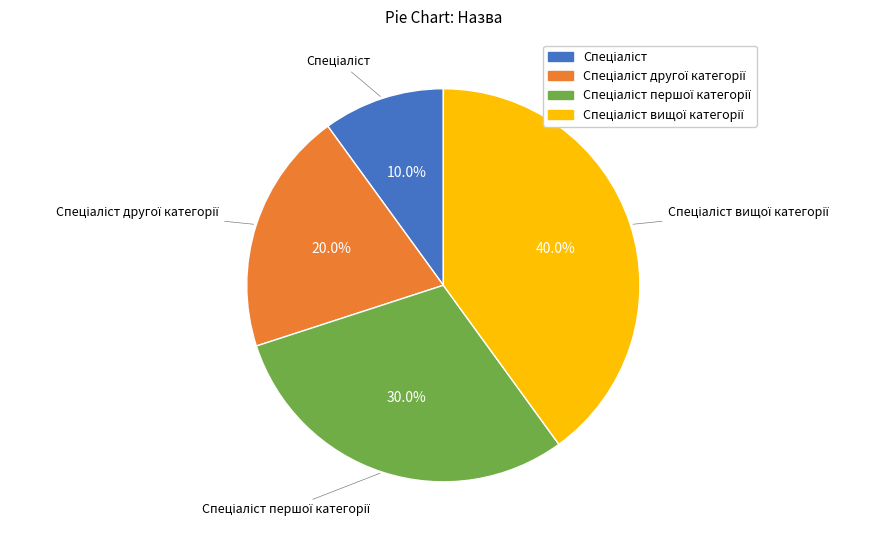

Is there a majority slice in this chart?

No